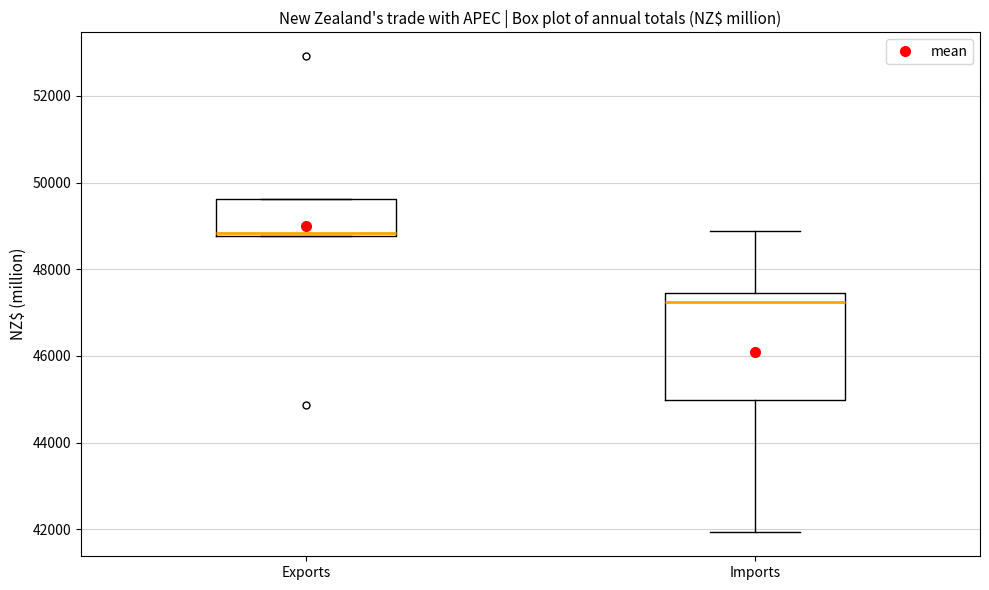

Which box's median line is the highest?

Exports